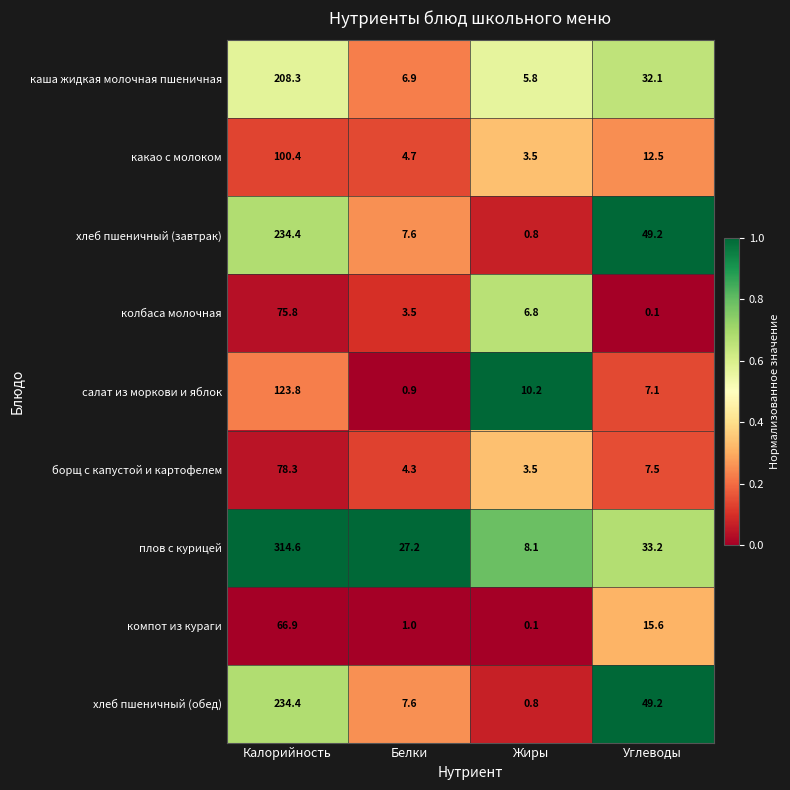

Where does the плов с курицей series first go above 33?

Калорийность